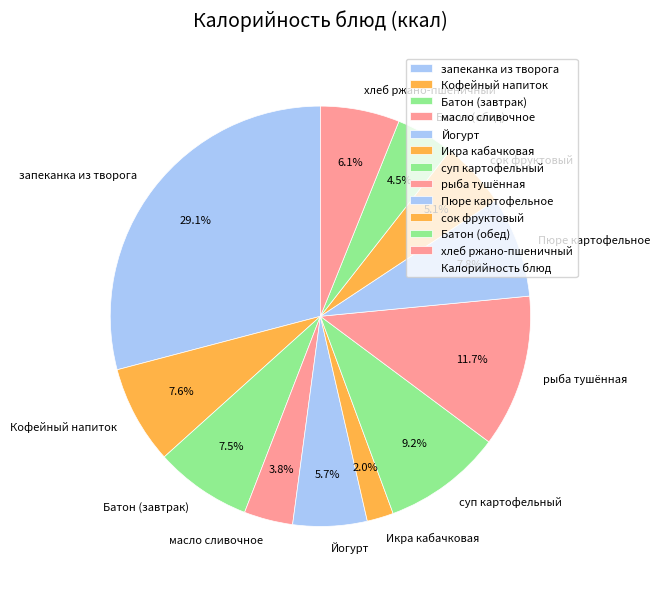

To the nearest percent, what portion does сок фруктовый represent?

5%